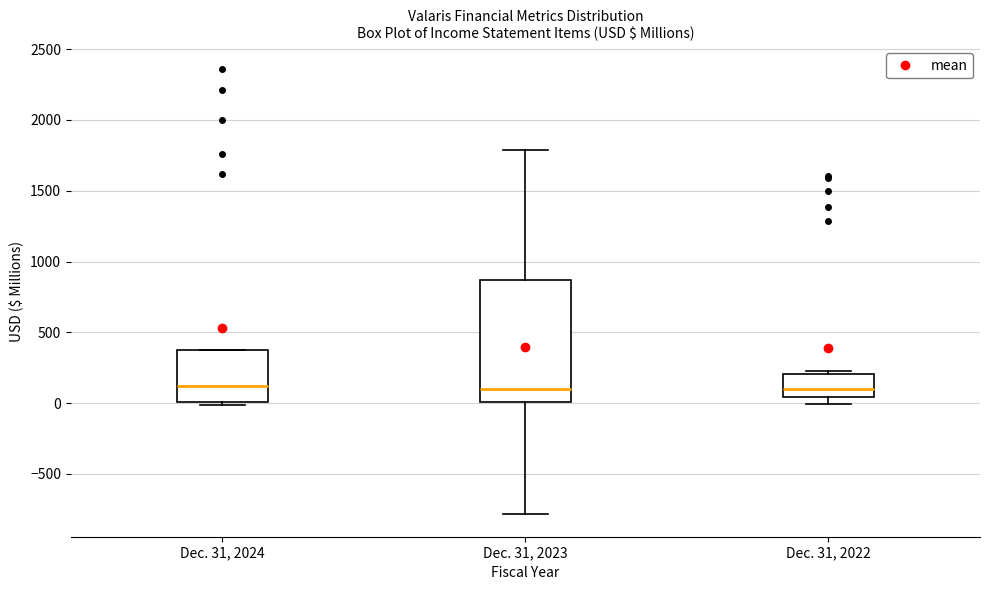

Where does the upper whisker of the box for Dec. 31, 2023 end on the y-axis? The values are not printed on the chart, so give them approximately, as read against the axis.

1800